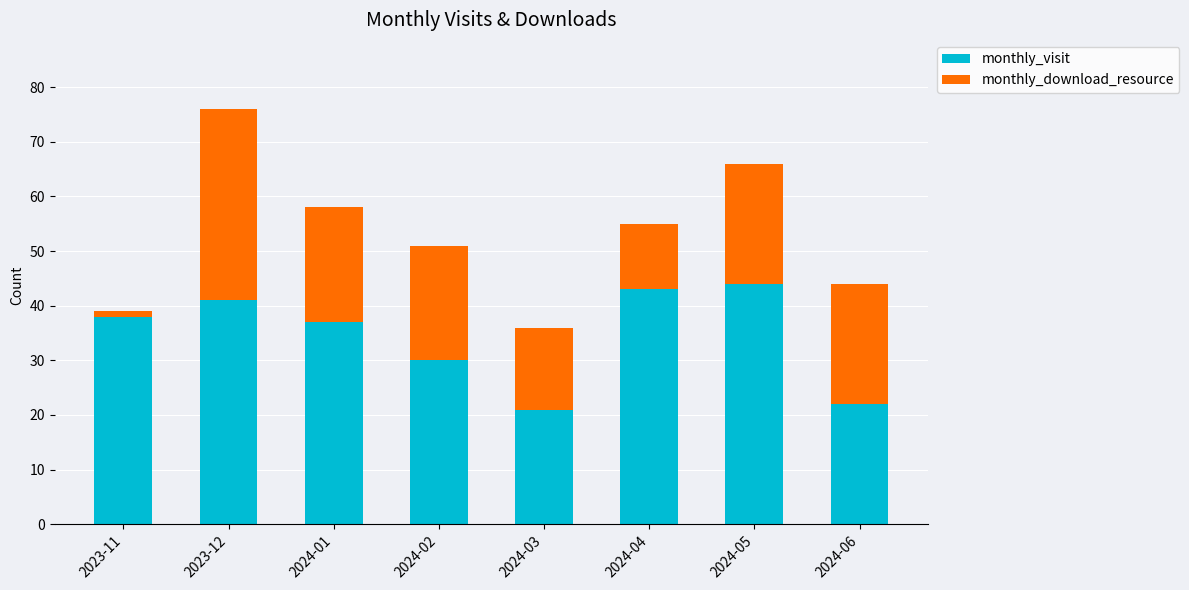

How many data points in monthly_visit are less than 38?

4